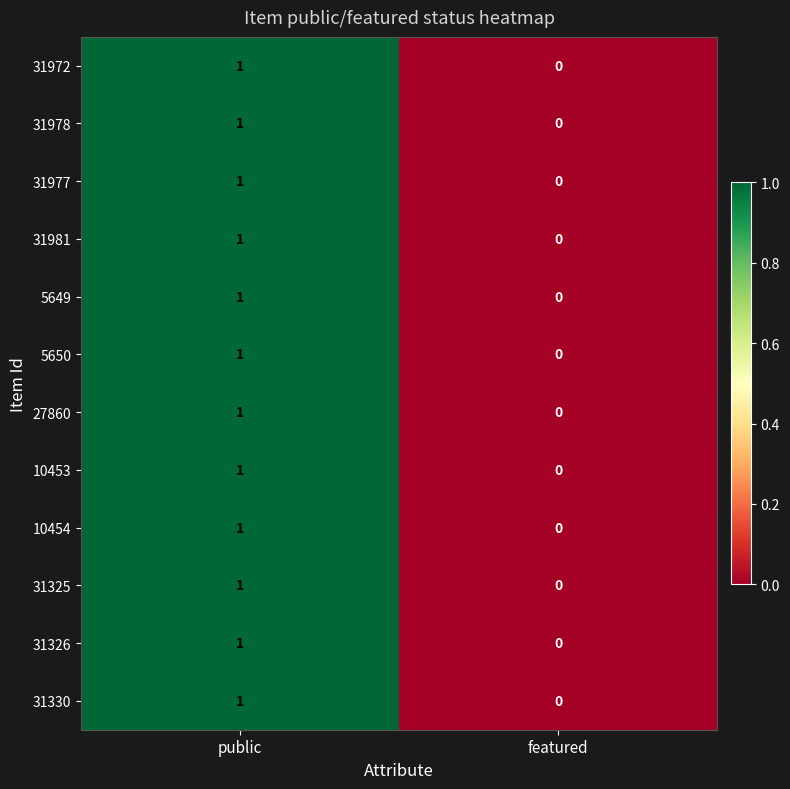

At which label is 31977 closest to 0?

featured